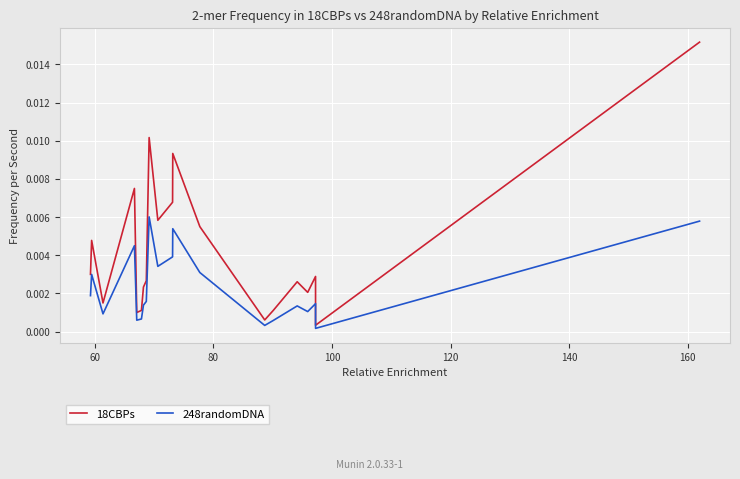

True or false: 248randomDNA and 18CBPs cross at least once.

False